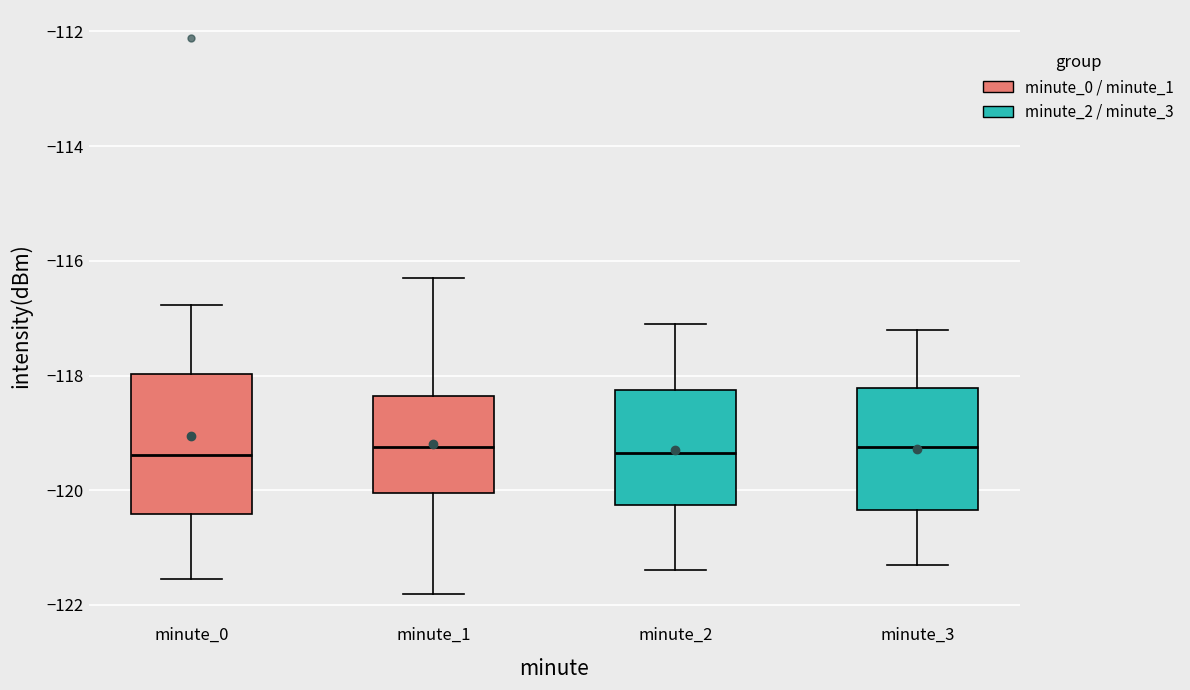

Which box is the tallest, from its lower edge to its upper edge?

minute_0